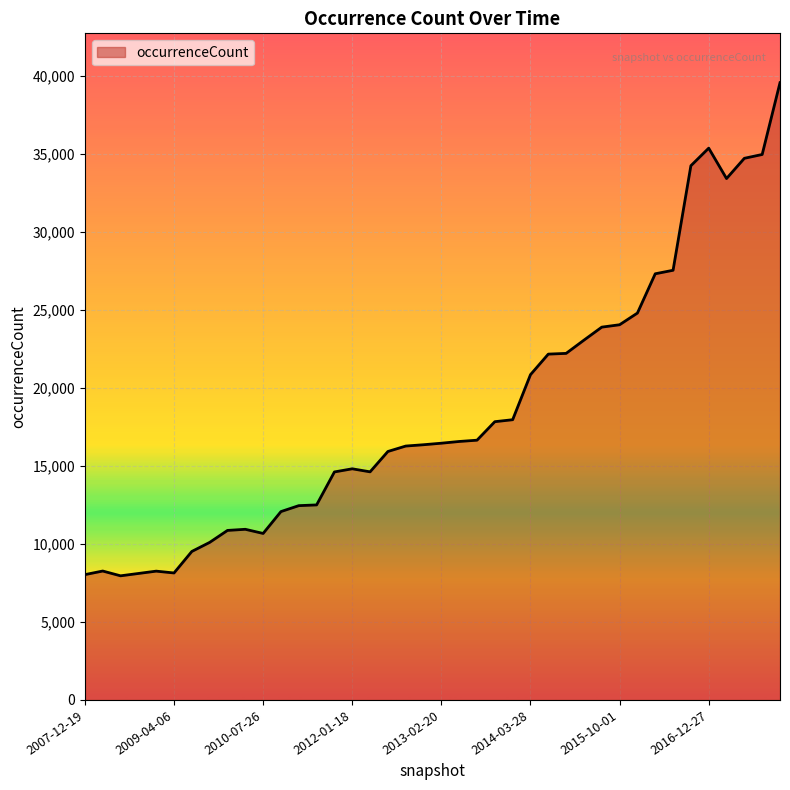

What is the maximum value shown in the chart?

39575